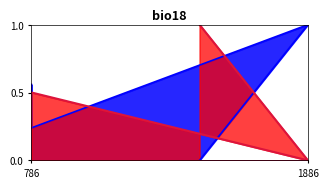

Is the value of pageCount at 786 greater than the value of publishingYear at 787?

Yes